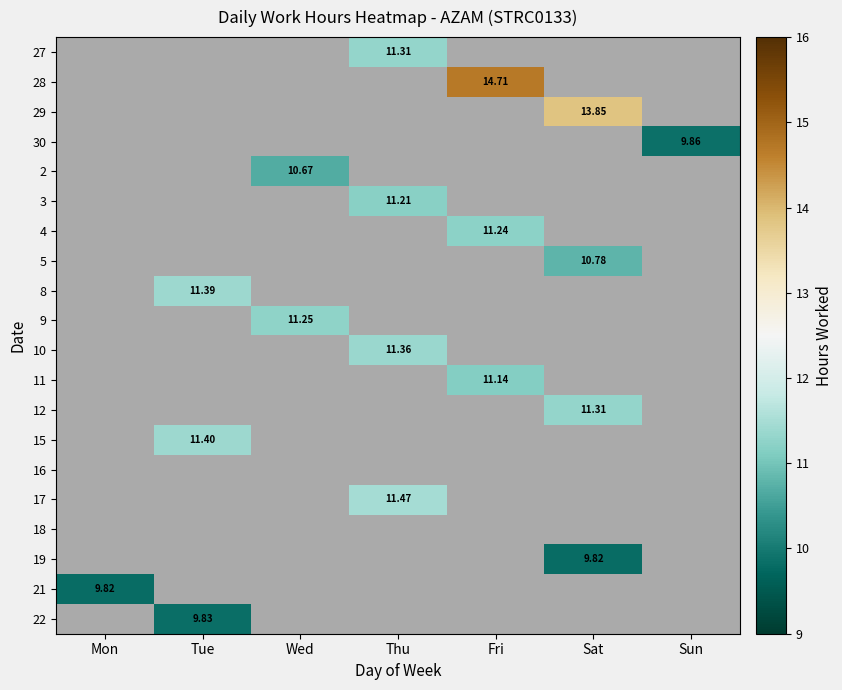

At Fri, list the series in order from largest to smallest.

28, 4, 11, 27, 29, 30, 2, 3, 5, 8, 9, 10, 12, 15, 16, 17, 18, 19, 21, 22